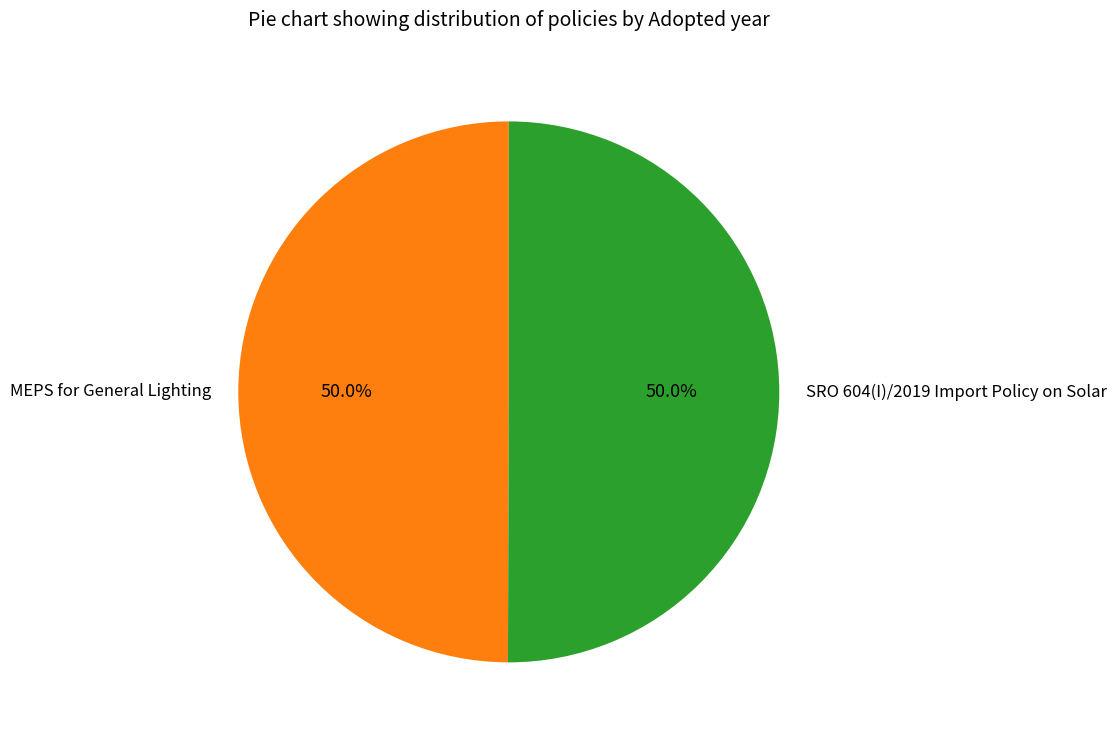

Do SRO 604(I)/2019 Import Policy on Solar and MEPS for General Lighting together represent more than half of the pie?

Yes